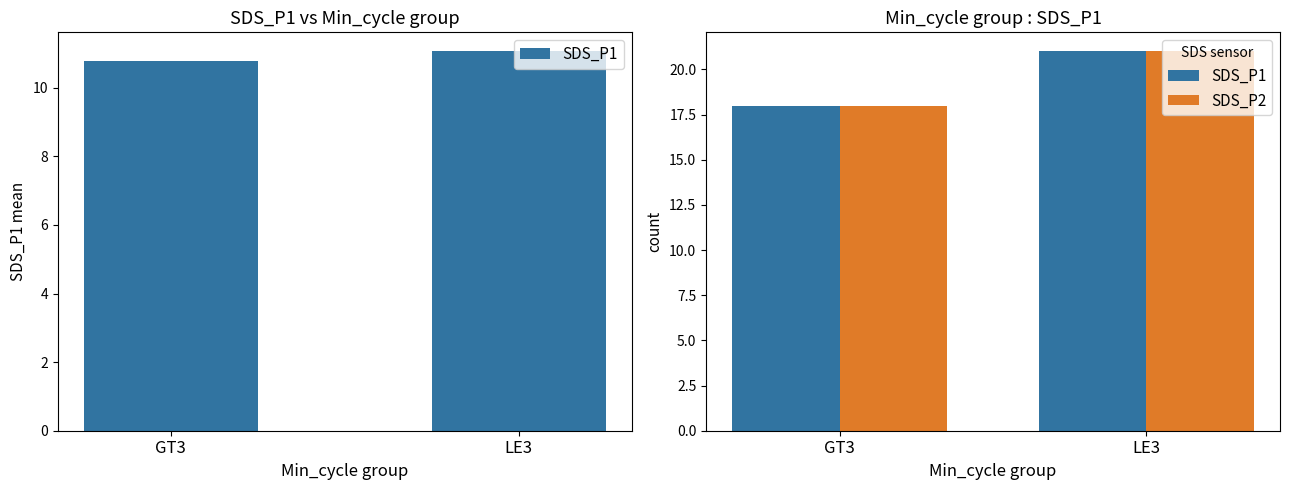

What is the label of the 2nd bar from the left?

LE3